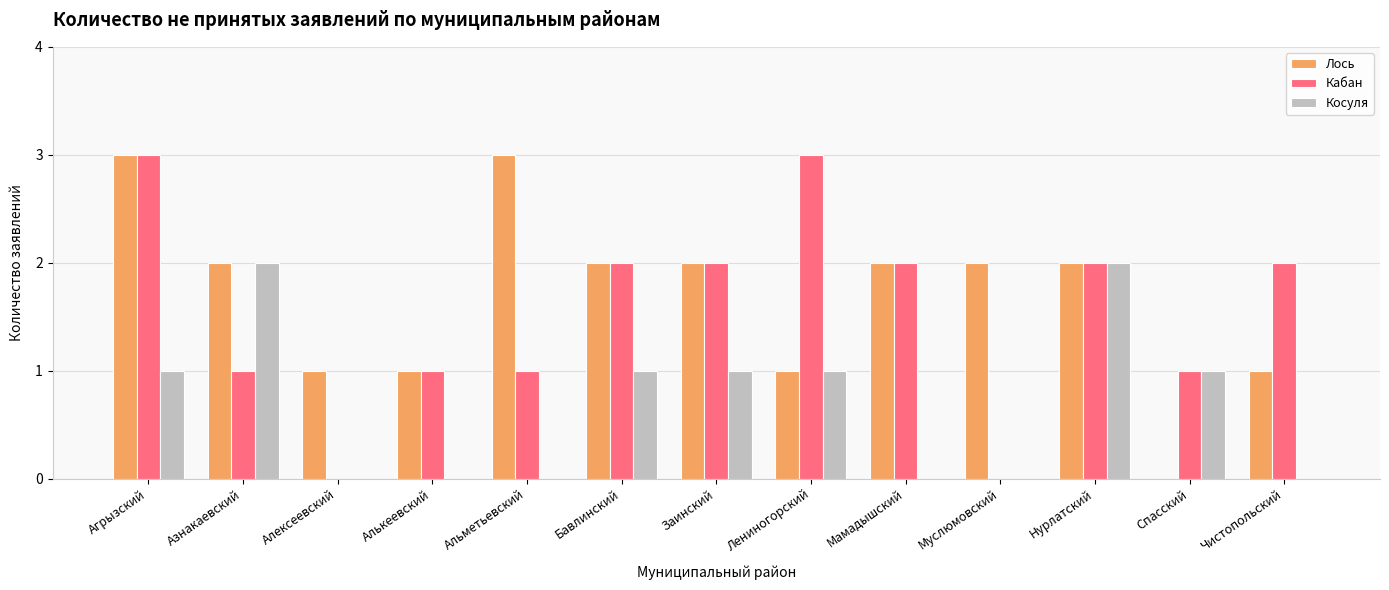

At which category is the sum across all series the highest?

Агрызский